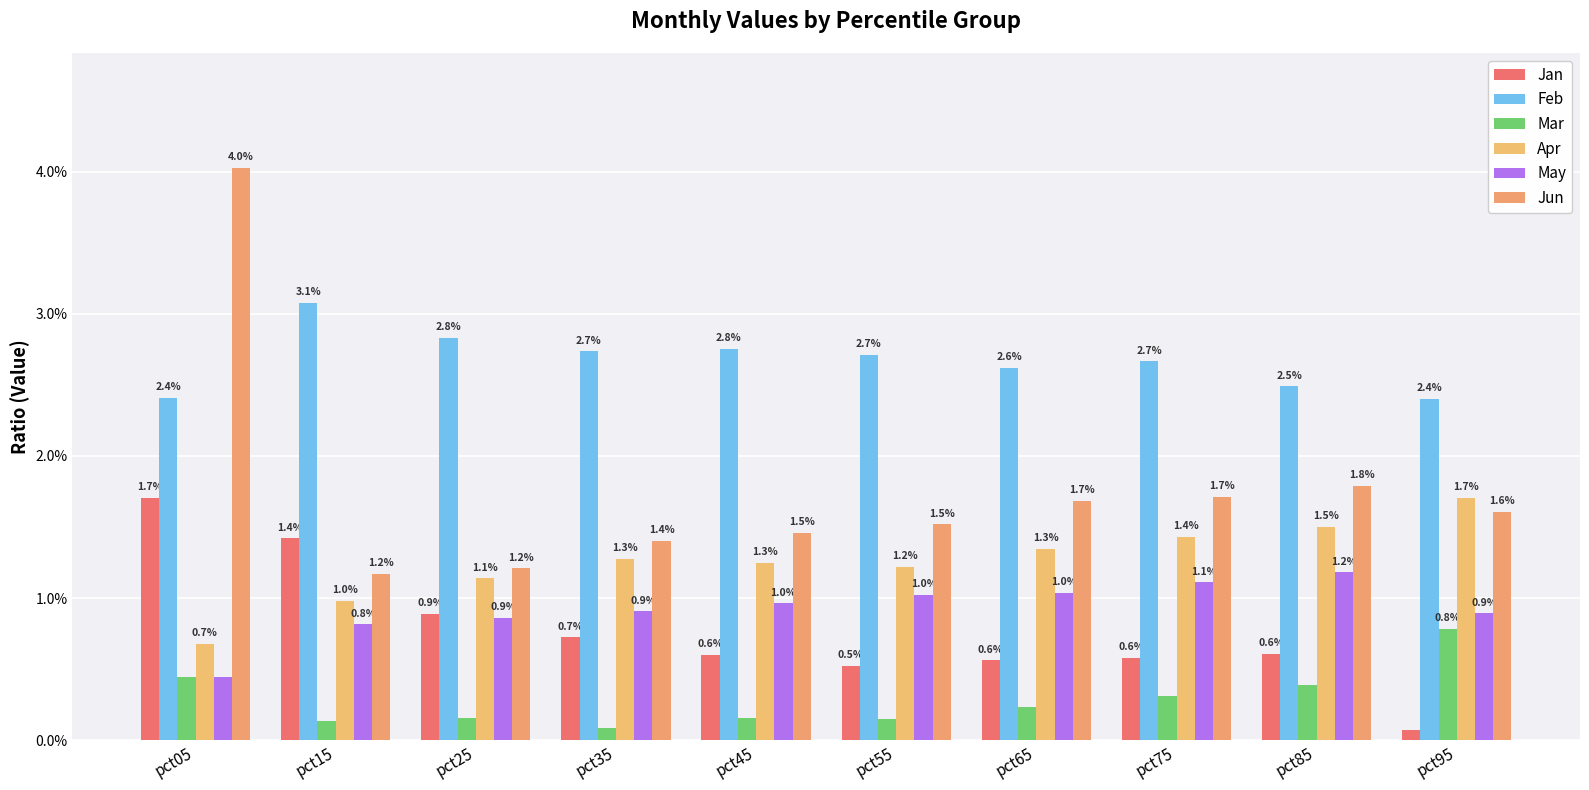

Rank the series at pct95 from highest to lowest value.

Feb, Apr, Jun, May, Mar, Jan